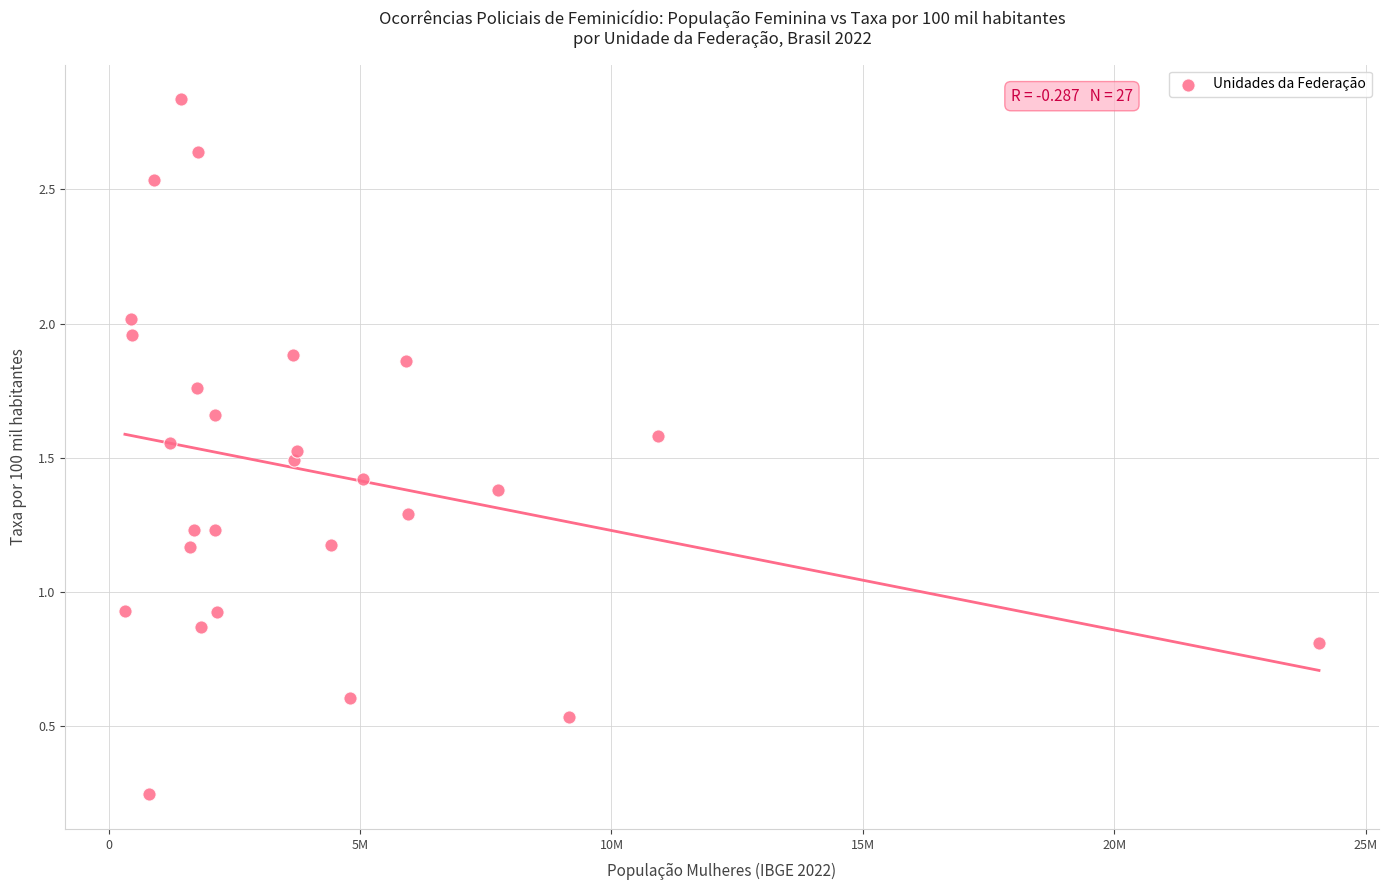

What is the range of X values (max minus min)?

23749788.0